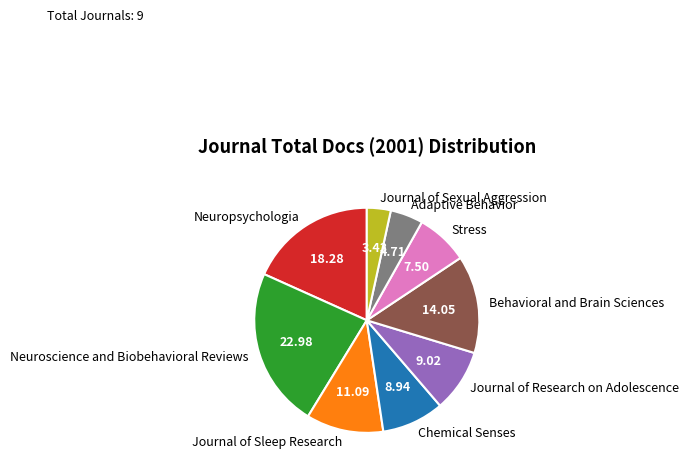

Is Journal of Sexual Aggression the majority of the pie?

No